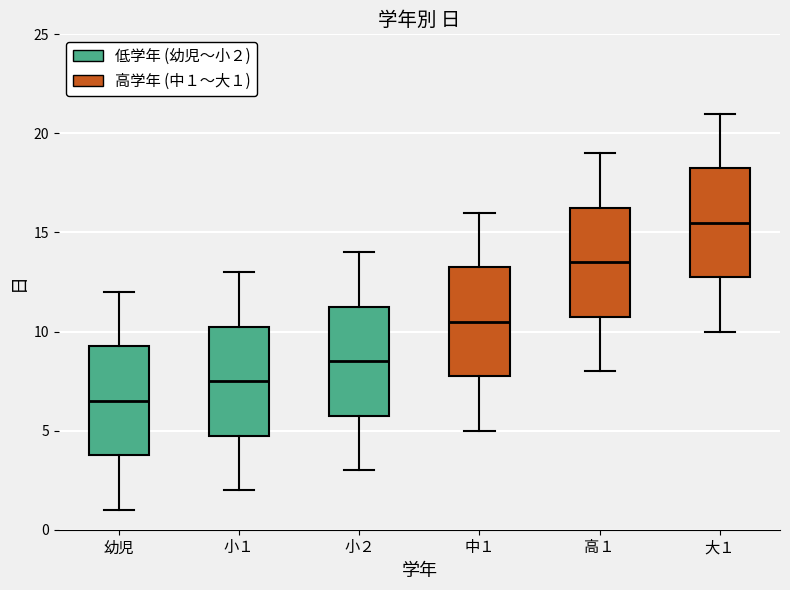

Reading left to right, read every box against the y-axis: the position of its median line, the range the box covers, and the ends of its whiskers. The values are not printed on the chart, so give them approximately, as read against the axis.

幼児: median 6.5, box 4.0 to 9.5, whiskers 1.0 to 12.0
小１: median 7.5, box 5.0 to 10.5, whiskers 2.0 to 13.0
小２: median 8.5, box 6.0 to 11.5, whiskers 3.0 to 14.0
中１: median 10.5, box 8.0 to 13.5, whiskers 5.0 to 16.0
高１: median 13.5, box 11.0 to 16.5, whiskers 8.0 to 19.0
大１: median 15.5, box 13.0 to 18.5, whiskers 10.0 to 21.0